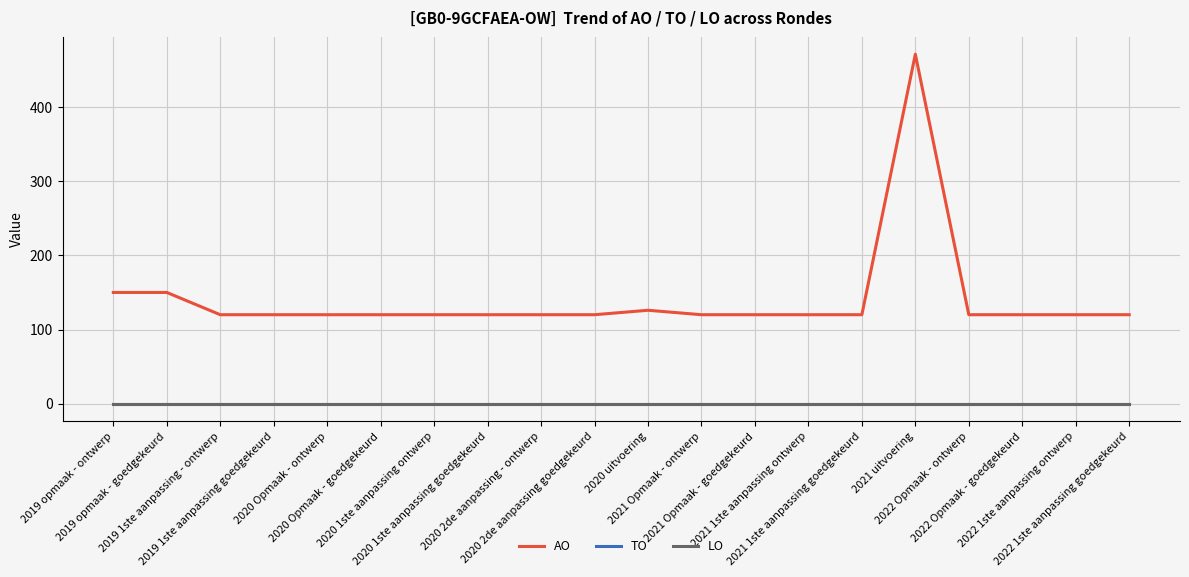

What is the sum of all AO values?

2817